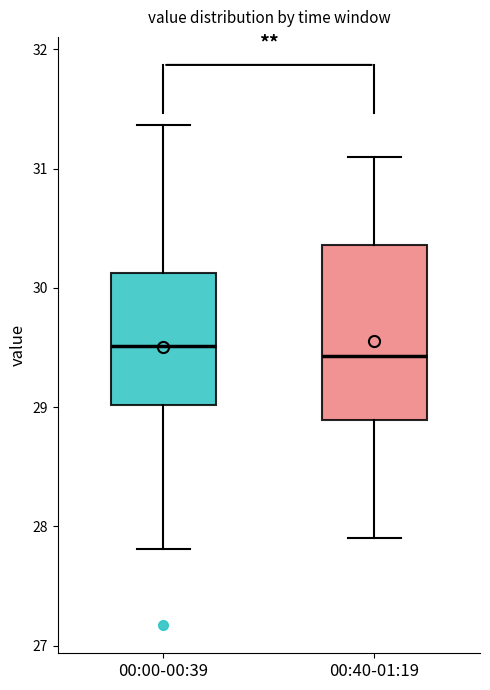

Reading left to right, read every box against the y-axis: the position of its median line, the range the box covers, and the ends of its whiskers. The values are not printed on the chart, so give them approximately, as read against the axis.

00:00-00:39: median 29.5, box 29.0 to 30.1, whiskers 27.8 to 31.4
00:40-01:19: median 29.4, box 28.9 to 30.4, whiskers 27.9 to 31.1